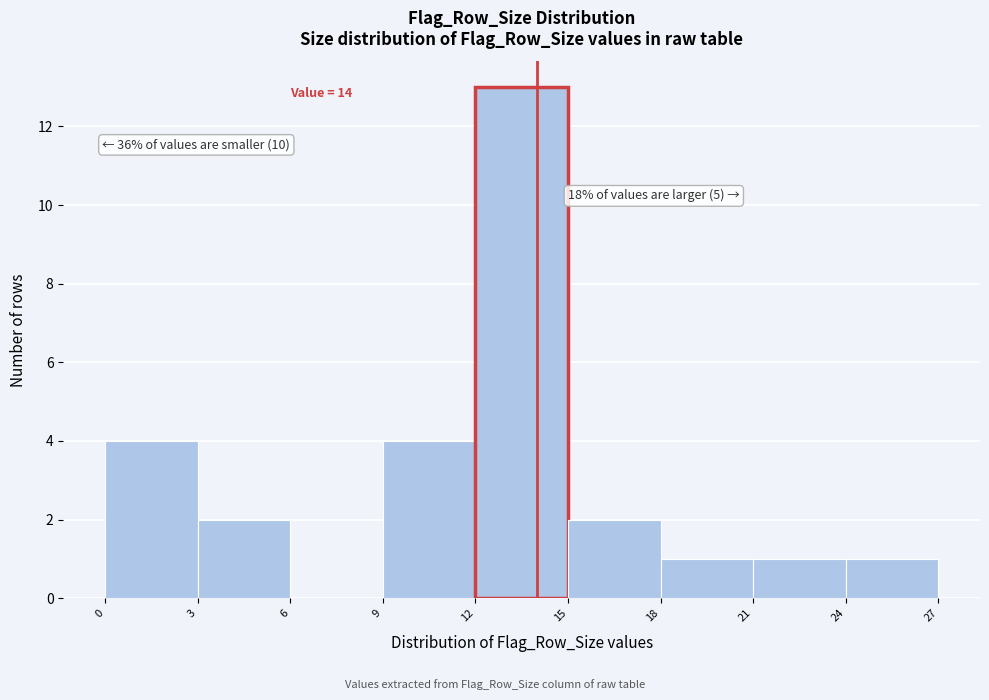

Over which range of the x-axis is the bar tallest?

12 to 15